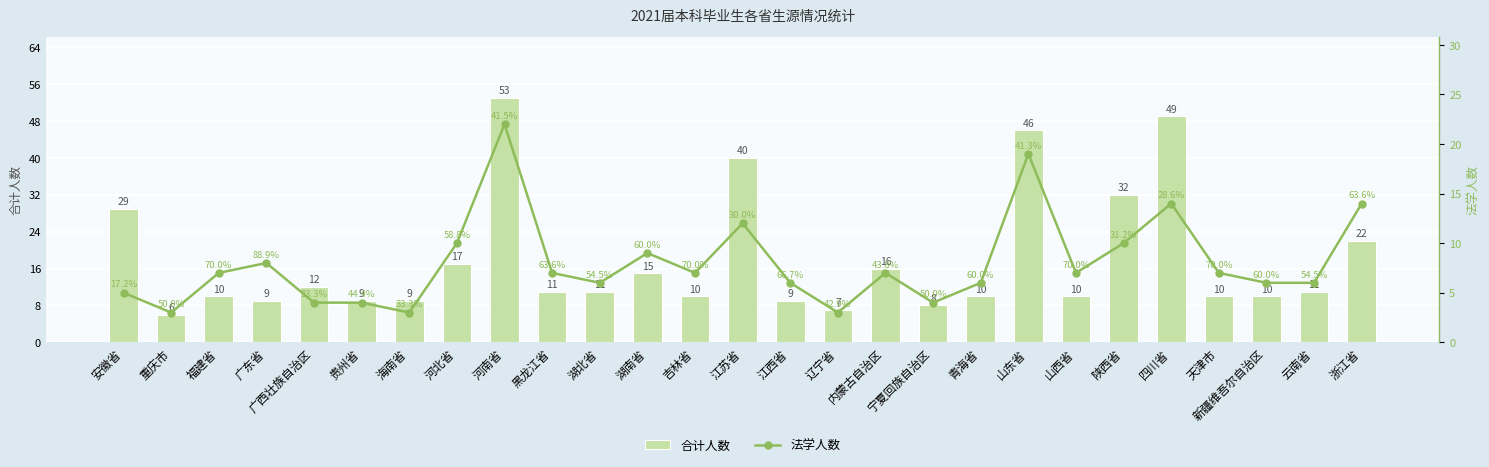

How many values in the 合计人数 series are below 11?

13